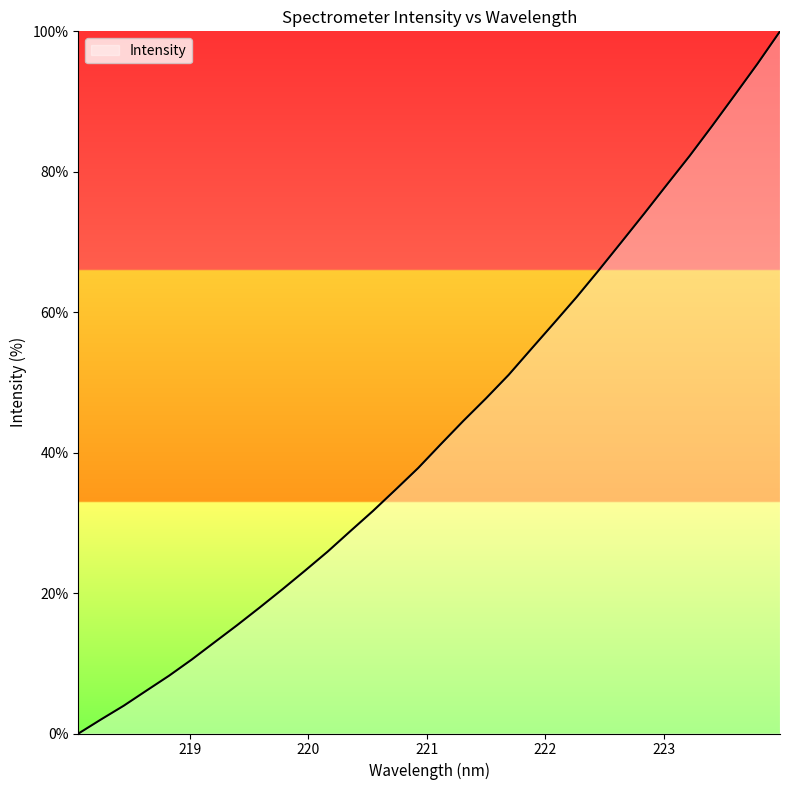

What is the greatest value displayed?

100.0